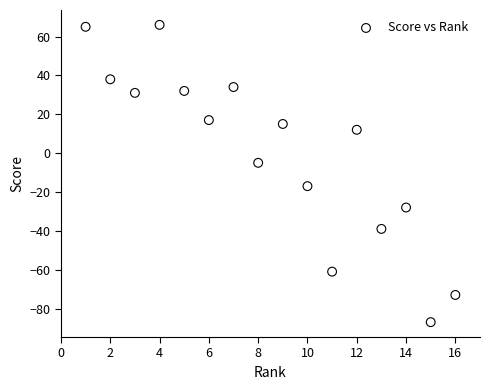

What Y value in the scatter plot is closest to -10?

-5